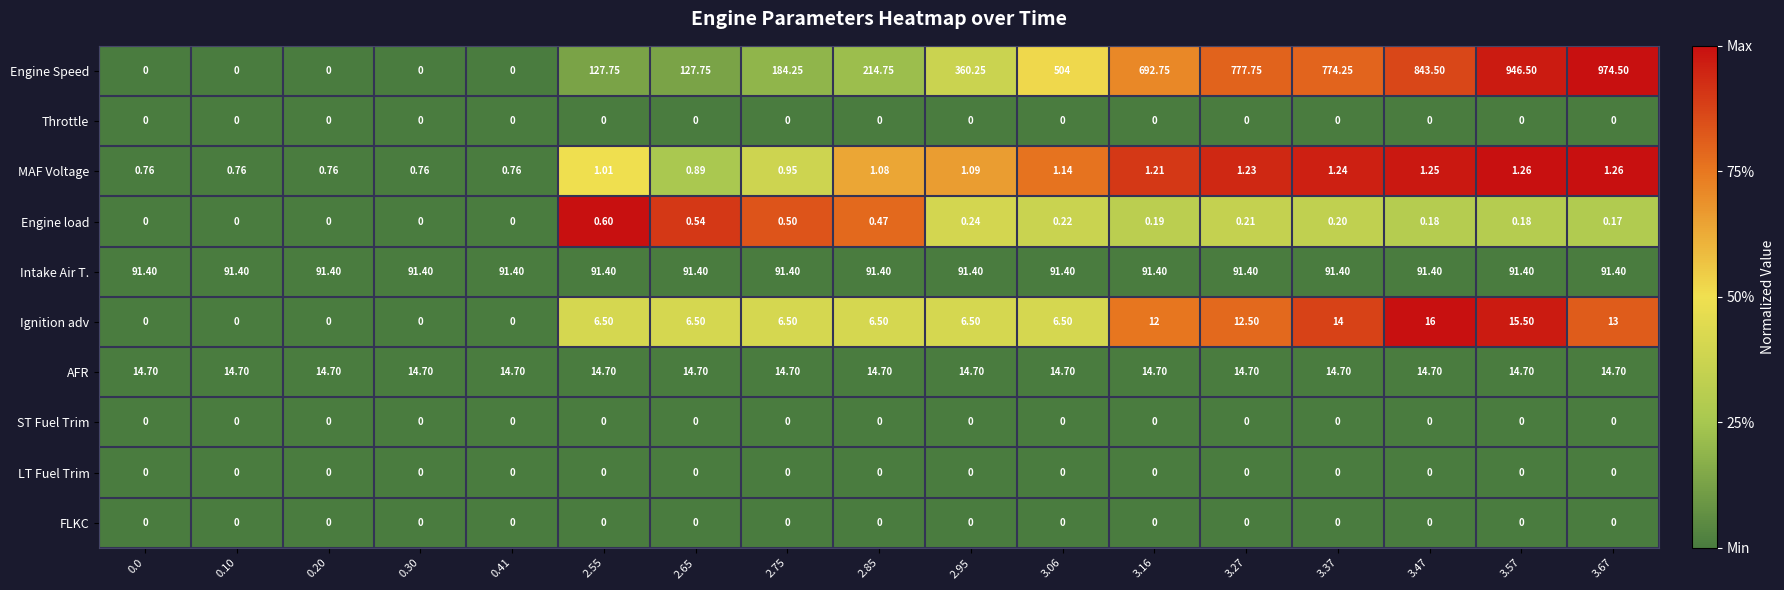

Which series has the largest total across all categories?

Engine Speed